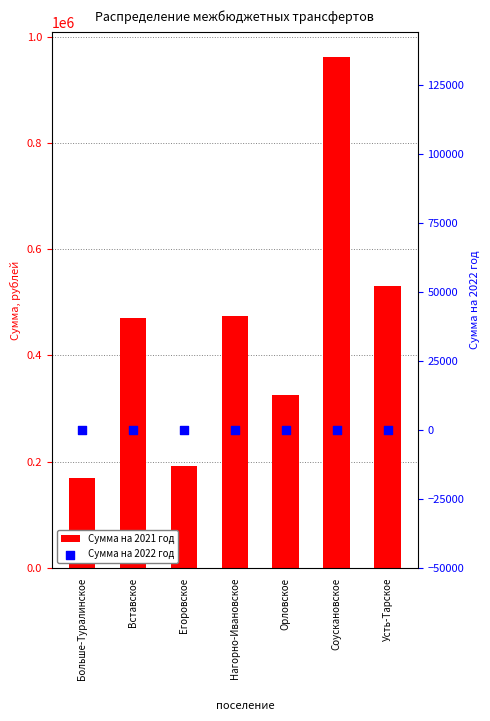

What is the total value across all series at Вставское?

471004.7